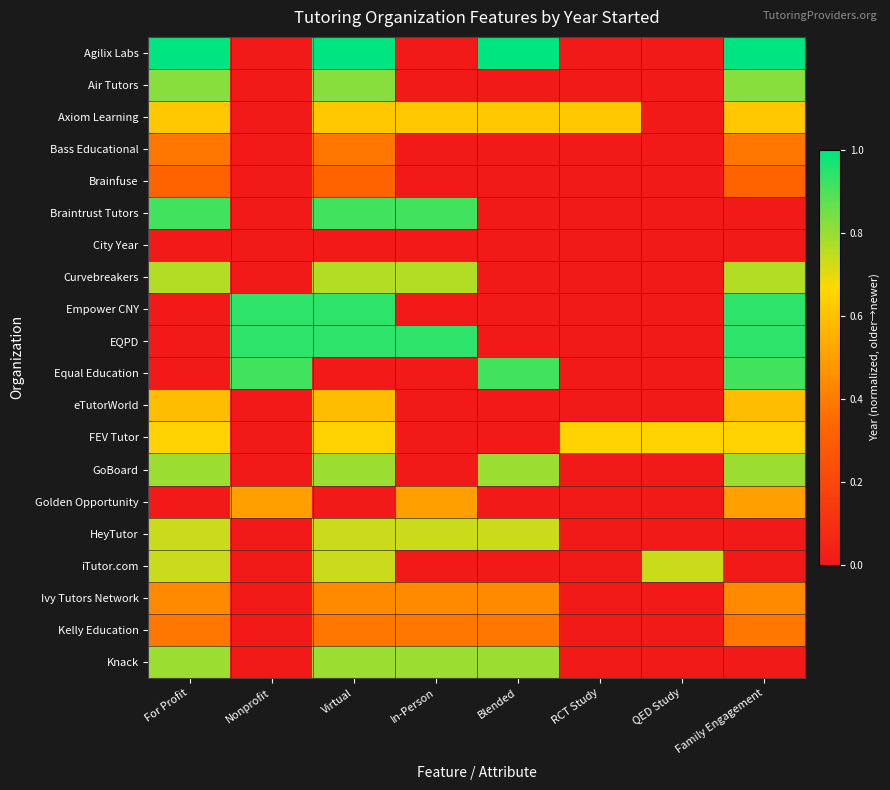

Count the number of categories in the chart.

8